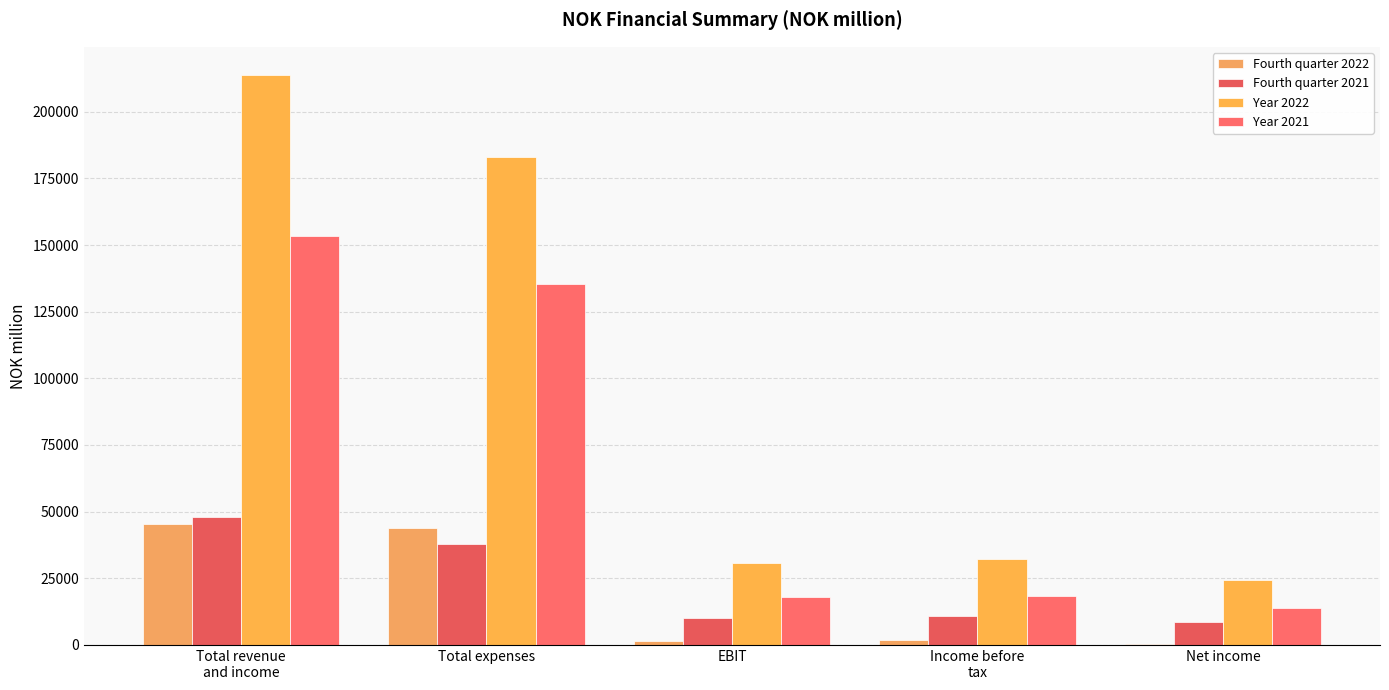

What is the spread (max minus min) of values at Income before
tax?

30688.6